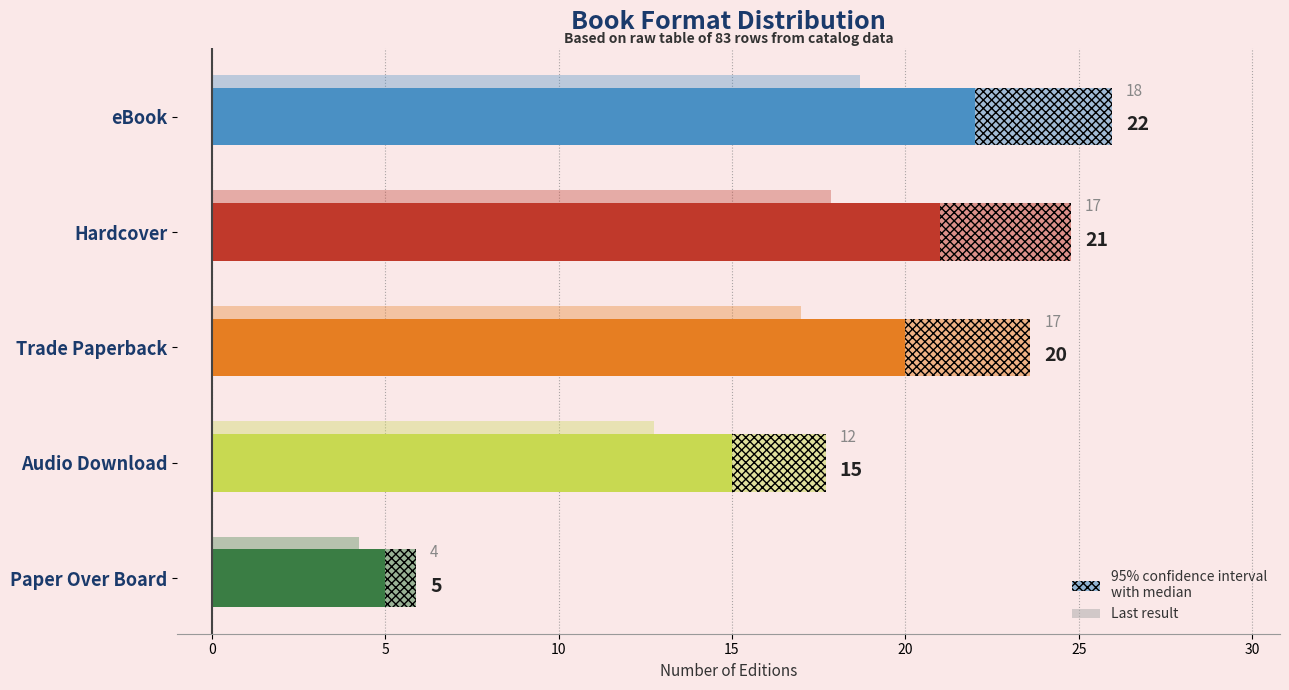

What is the approximate value at 15?

5